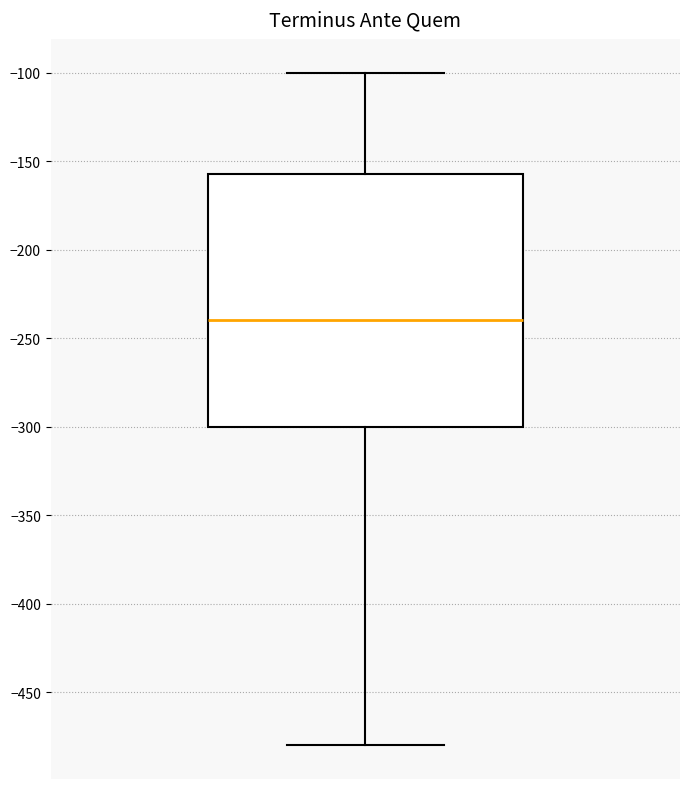

Read this box plot against the y-axis: the position of the median line, the range covered by the box, and the ends of both whiskers. The values are not printed on the chart, so give them approximately, as read against the axis.

median -240, box -300 to -155, whiskers -480 to -100